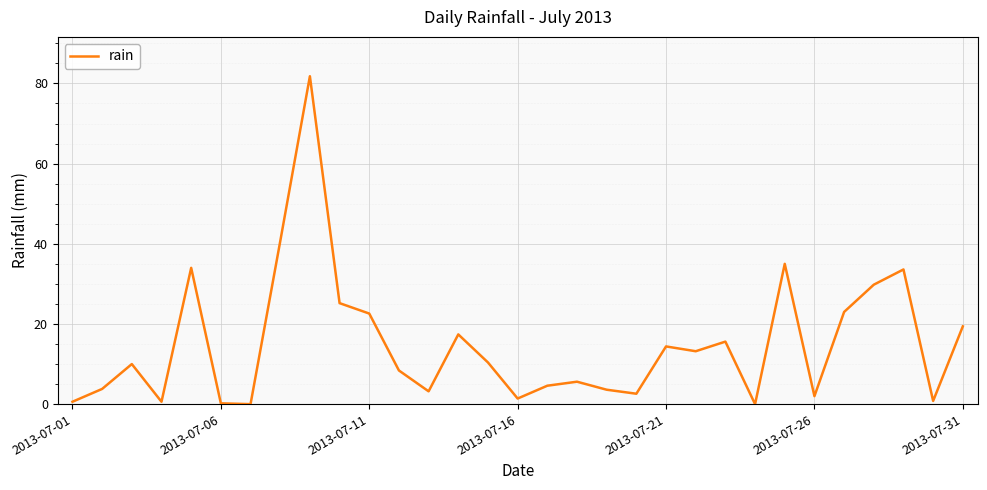

What is the greatest value displayed?

81.8